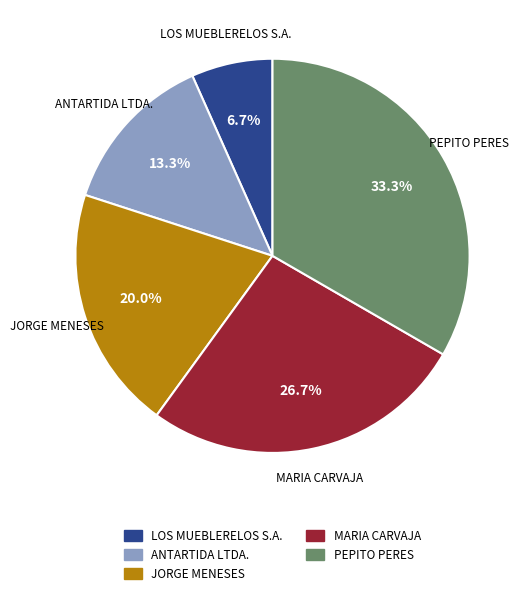

To the nearest percent, what percentage of the pie is MARIA CARVAJA?

27%